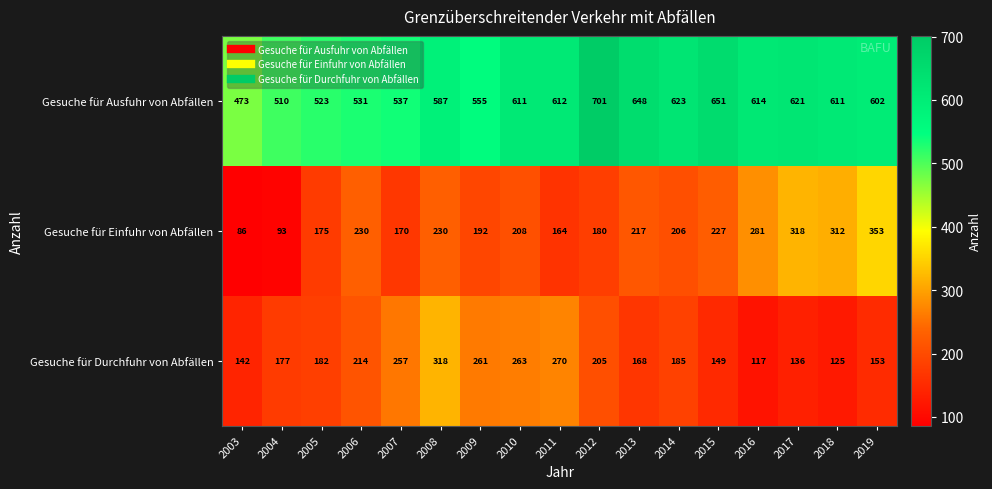

What is the difference between the maximum and second lowest values in the Gesuche für Durchfuhr von Abfällen series?

193